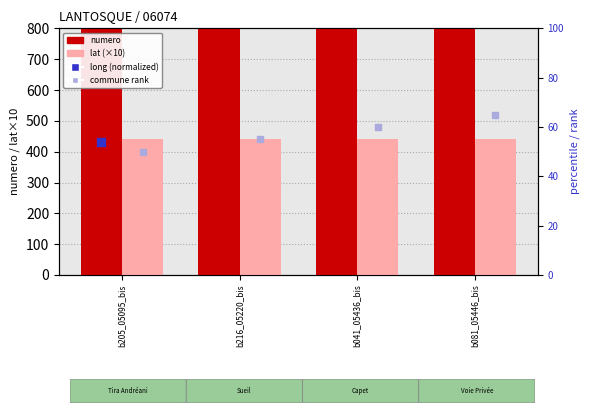

At which category is the sum across all series the highest?

b081_05446_bis